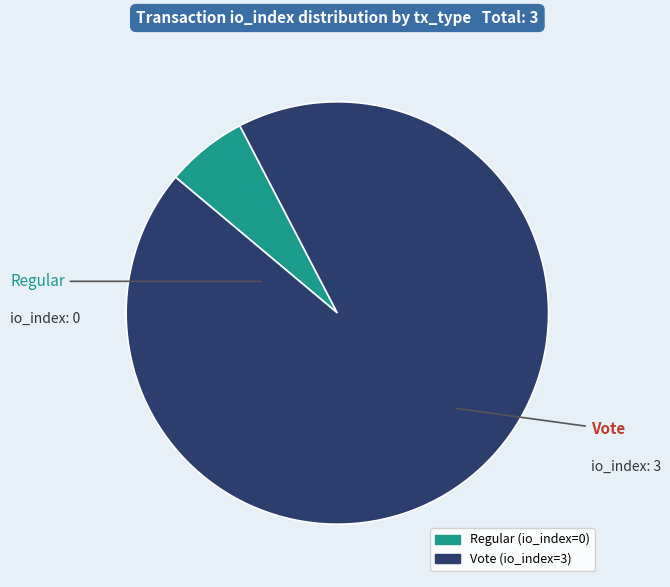

Which category accounts for the majority?

Vote